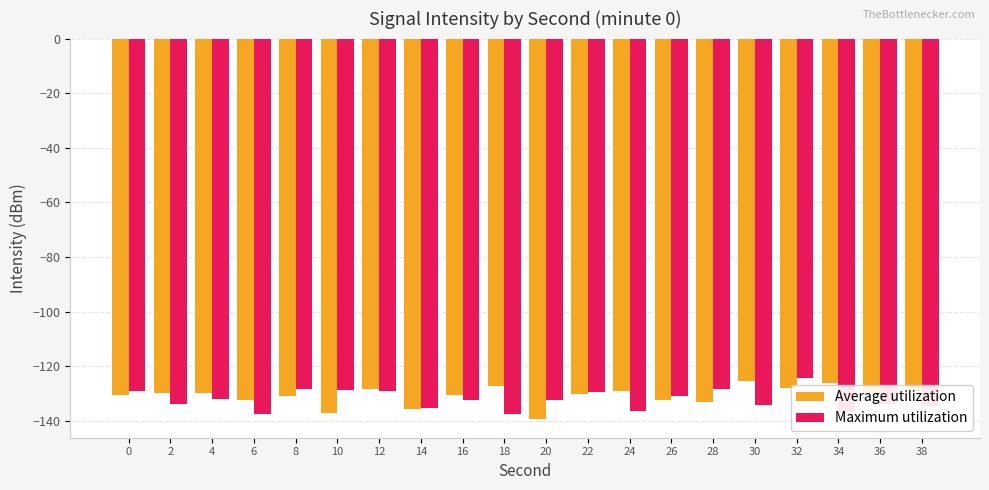

Is it true that Maximum utilization equals -129.1 at 12?

True